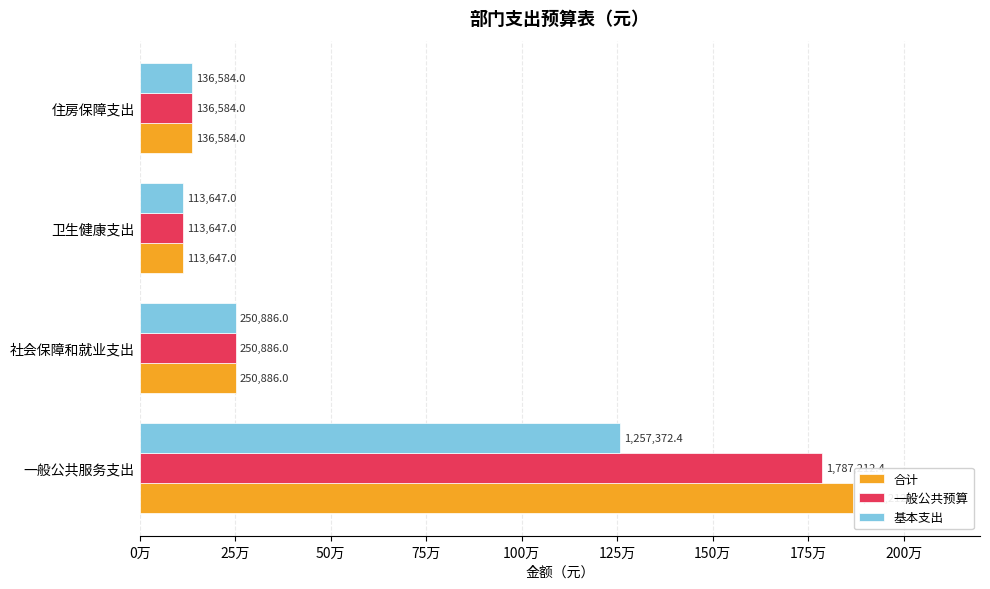

At how many categories does at least one series exceed 738620?

1